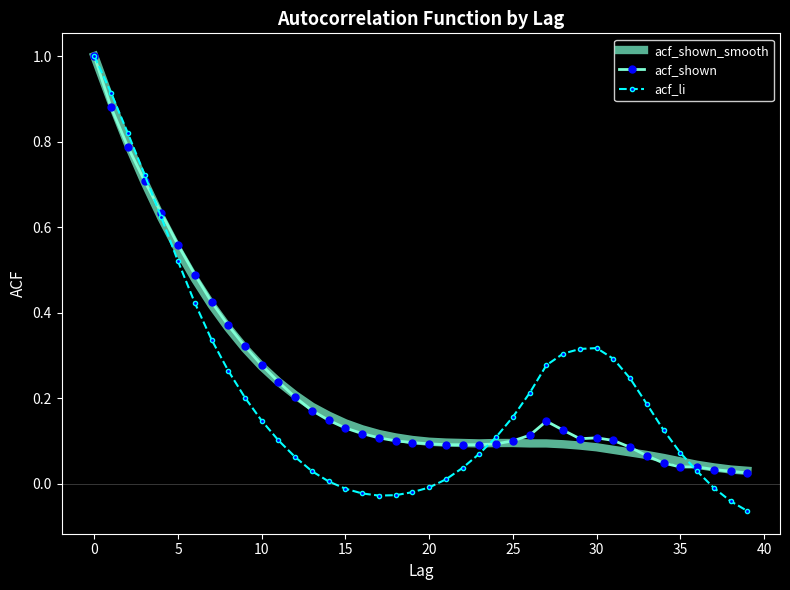

Which series has the largest range (max minus min)?

acf_li